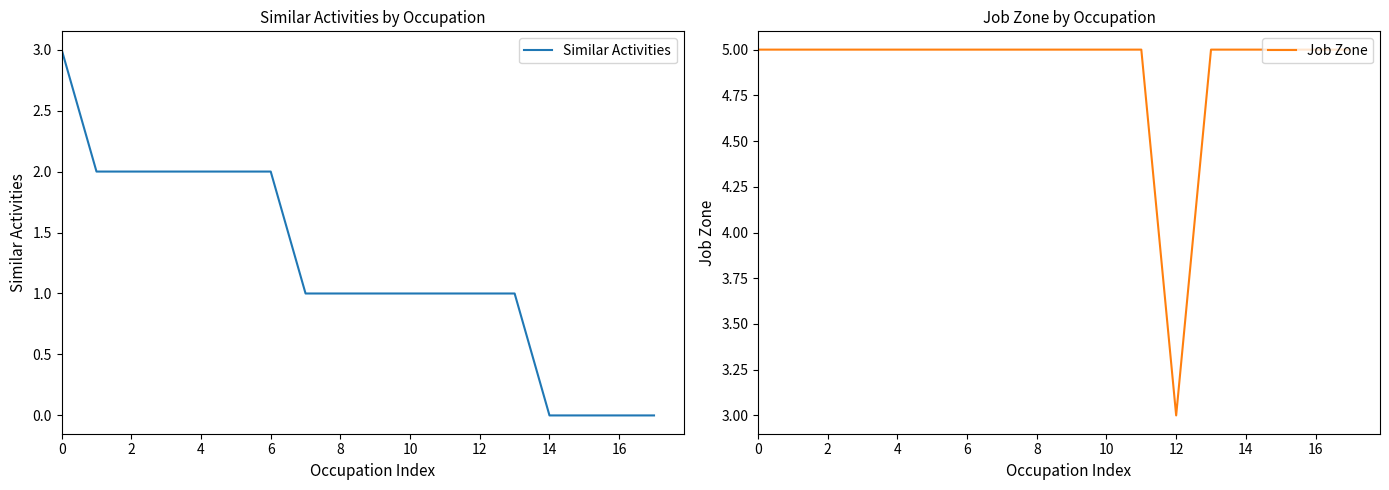

True or false: Similar Activities has more than 2 interior local peaks.

False